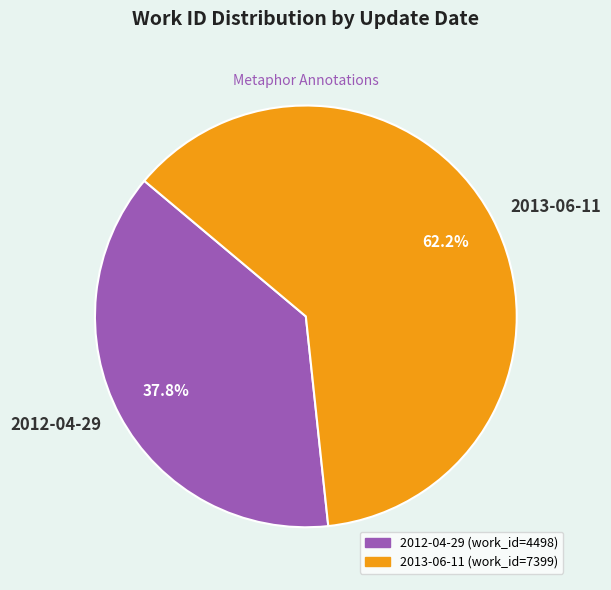

Is there any slice that represents more than half of the pie?

Yes